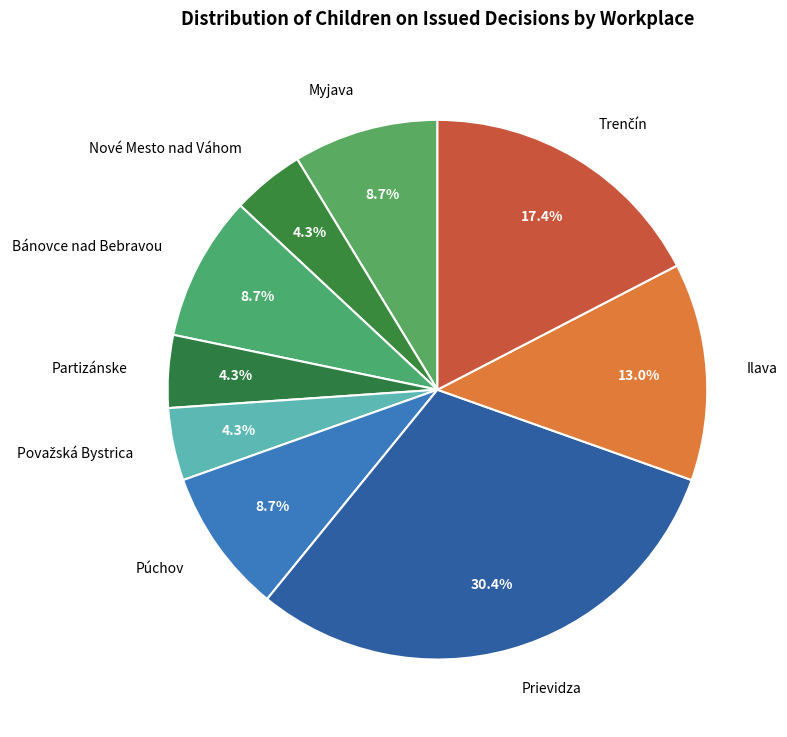

Does Bánovce nad Bebravou account for over 50% of the chart?

No